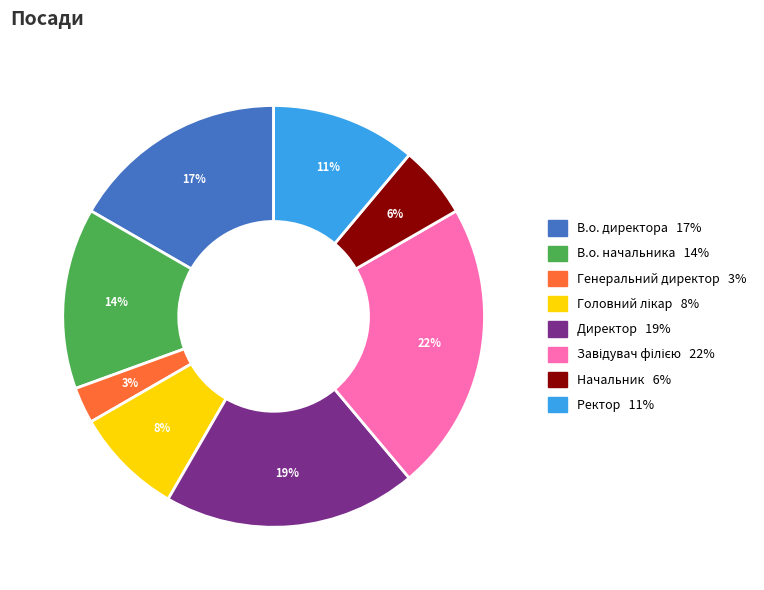

How many slices are in this pie chart?

8